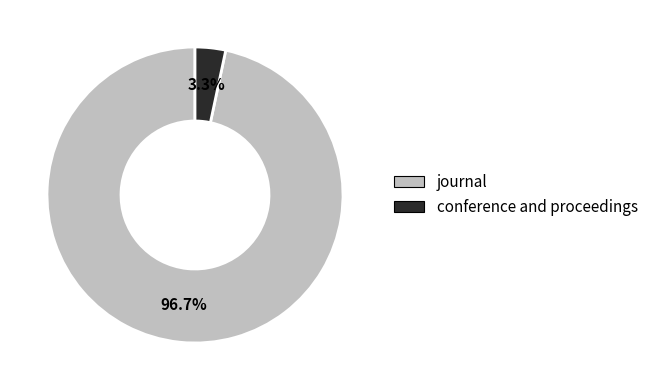

Do journal and conference and proceedings together represent more than half of the pie?

Yes